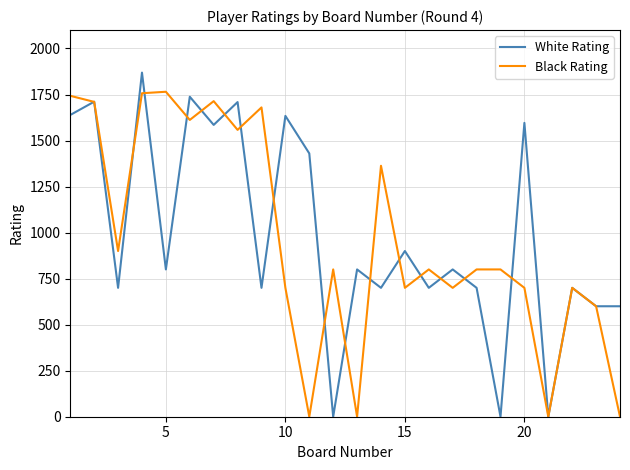

List the series in order of their peak value, lowest first.

Black Rating, White Rating